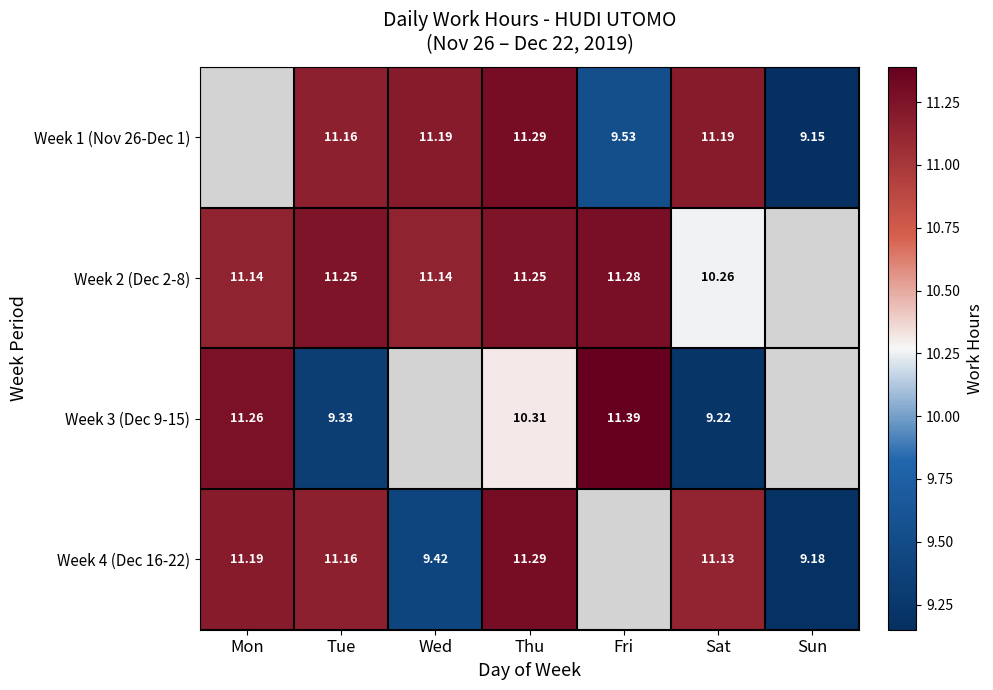

Is the value of Week 1 (Nov 26-Dec 1) at Thu greater than the value of Week 2 (Dec 2-8) at Mon?

Yes